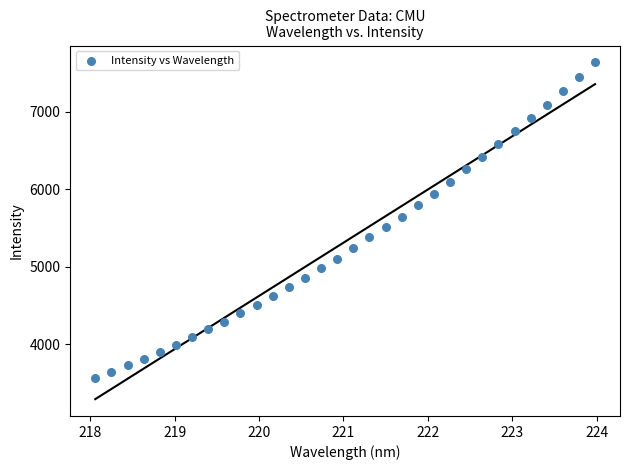

What is the range of X values (max minus min)?

5.9